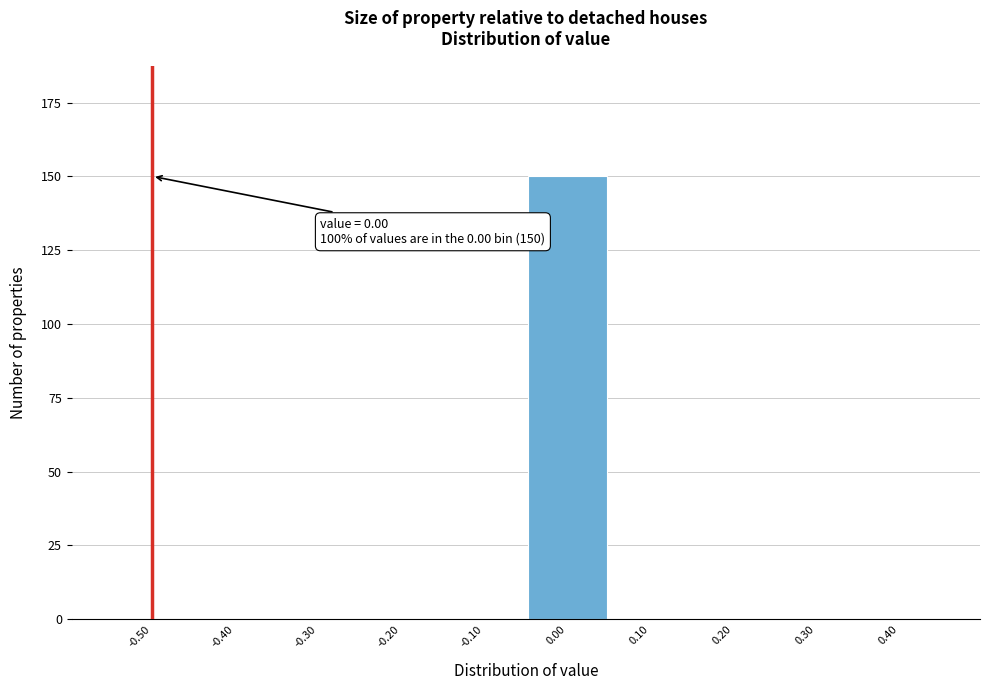

Reading right to left, list all the values displayed in this chart.

0.40=0	0.30=0	0.20=0	0.10=0	0.00=150	-0.10=0	-0.20=0	-0.30=0	-0.40=0	-0.50=0